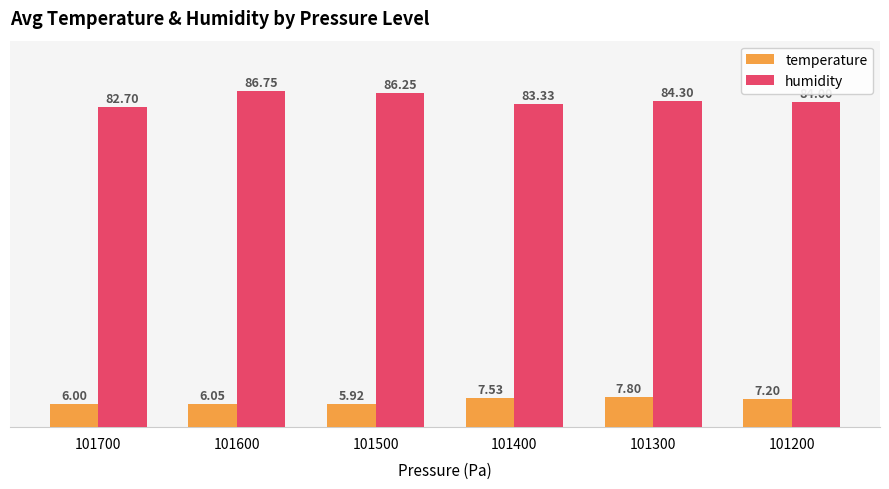

Which series has the largest range (max minus min)?

humidity